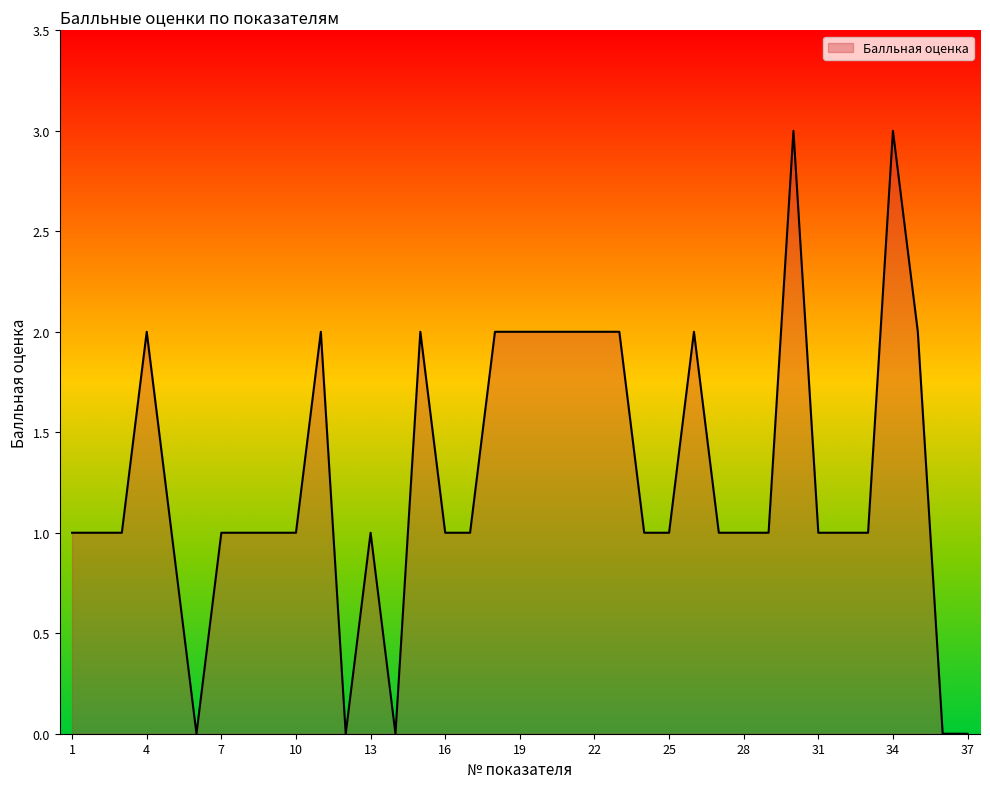

What is the greatest value displayed?

3